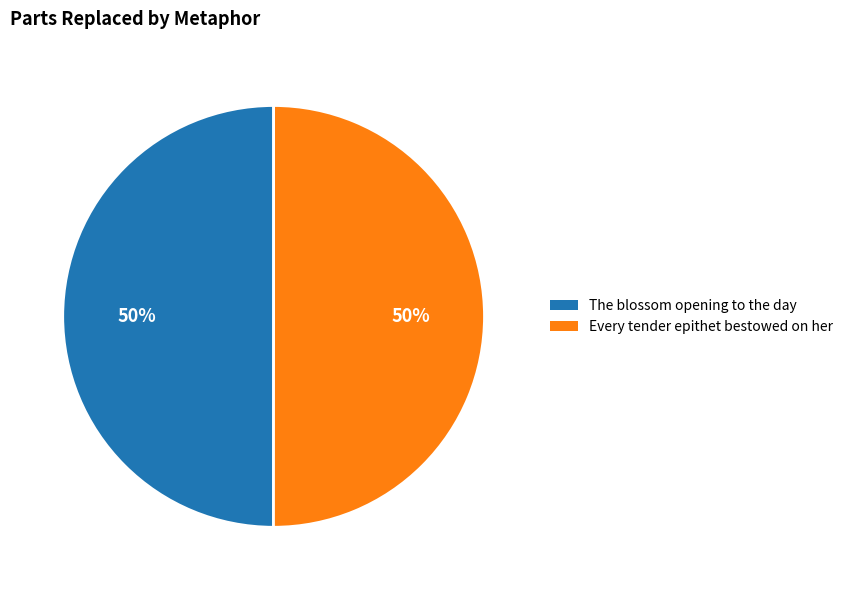

To the nearest percent, what is the average slice percentage?

50%